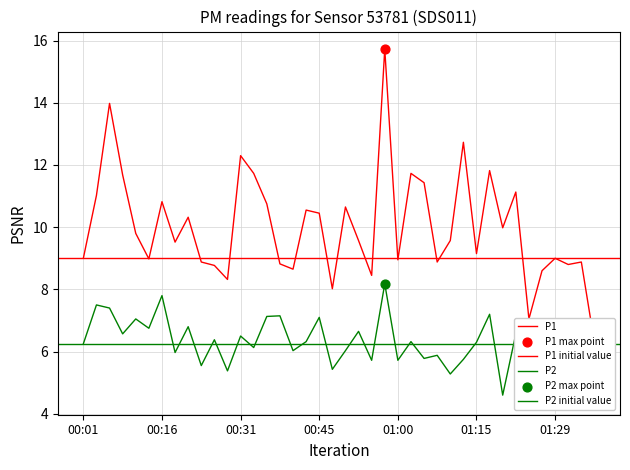

Is the value of P2 at 00:31 greater than the value of P1 at 00:33?

No